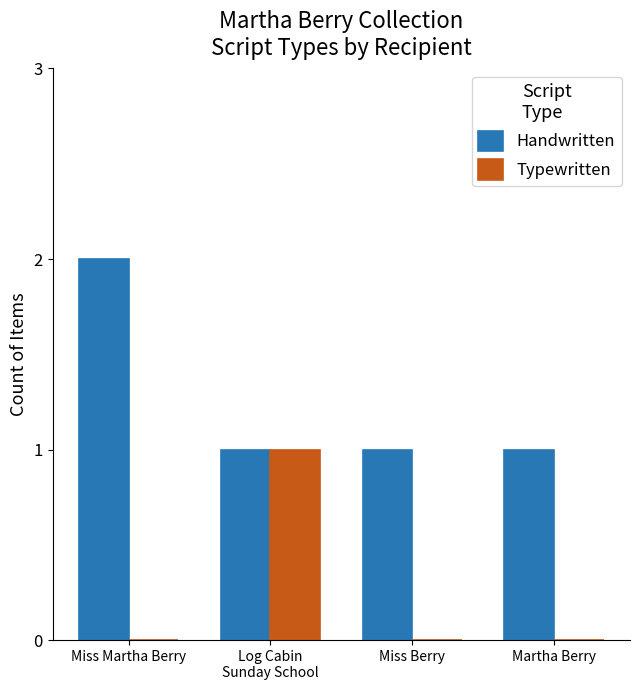

Is it true that Typewritten equals -1 at Miss Martha Berry?

False